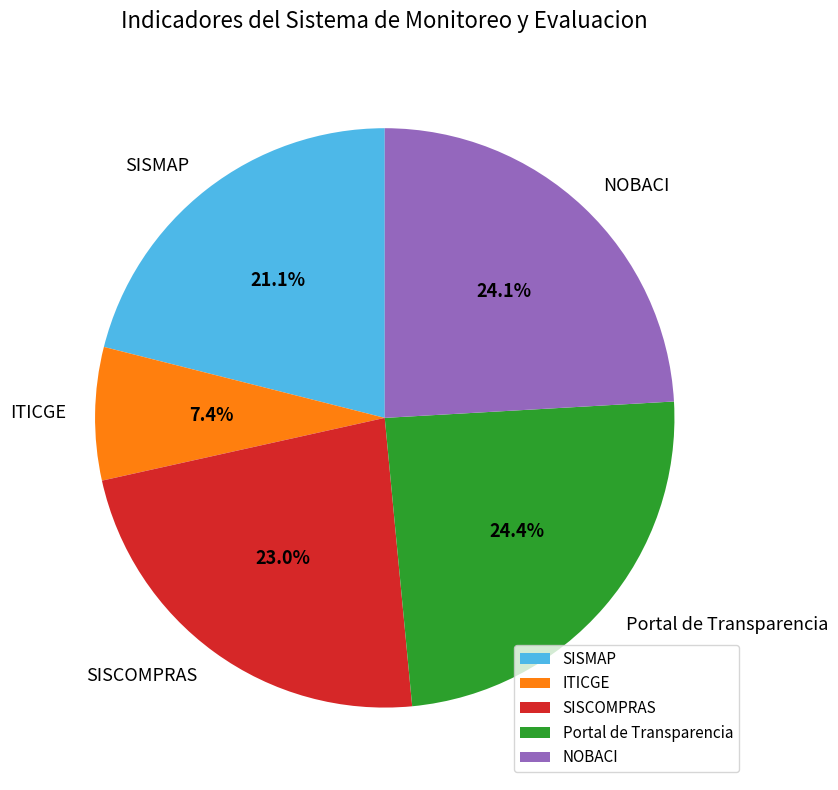

Between NOBACI and SISMAP, which is larger?

NOBACI